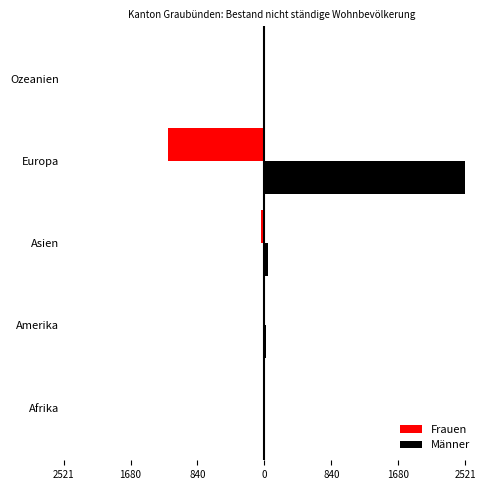

What are all the series names shown in the legend?

Frauen, Männer